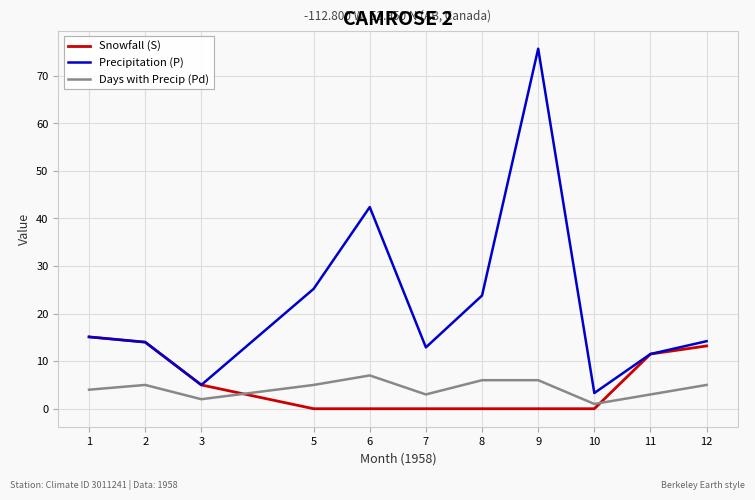

True or false: Precipitation (P) and Days with Precip (Pd) intersect in this chart.

False